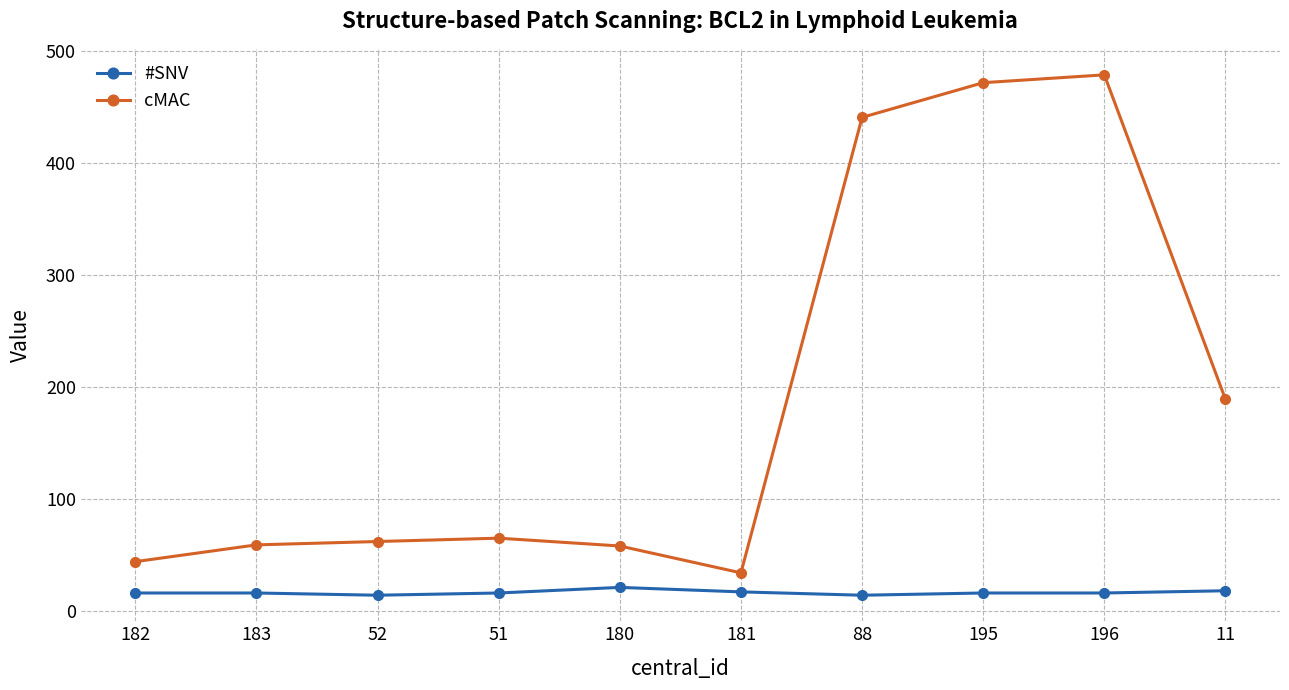

What is the maximum value shown in the chart?

479